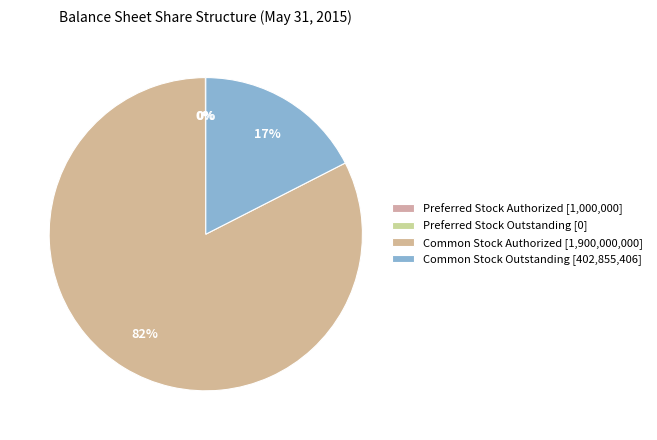

To the nearest percent, what is the difference between the Common Stock Authorized and Common Stock Outstanding slice percentages?

65%